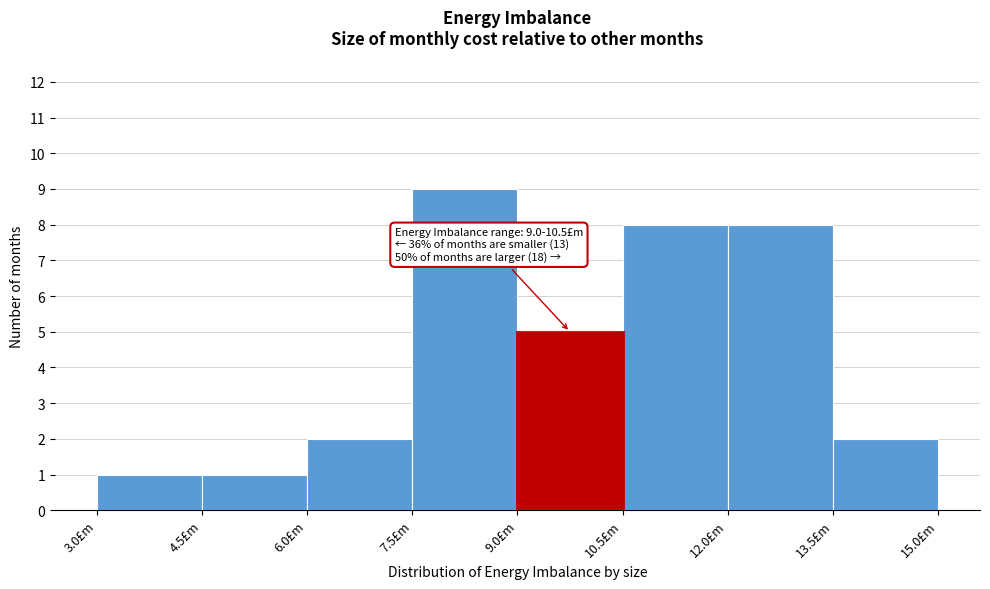

Over which range of the x-axis is the bar tallest?

7.5 to 9.0